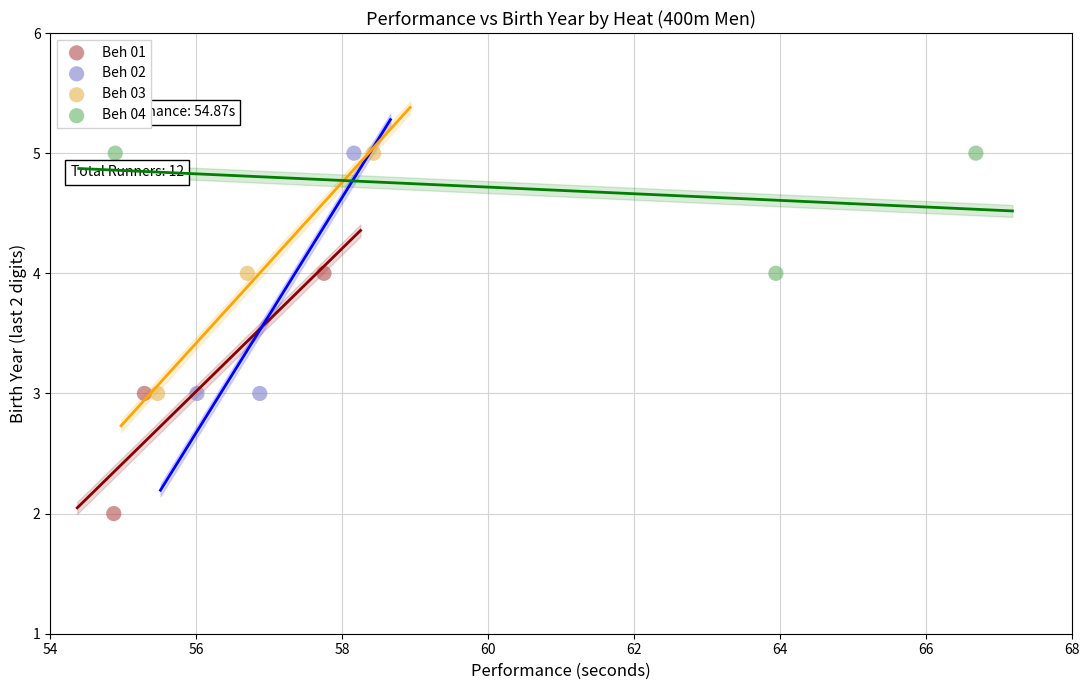

Which series reaches the minimum Y coordinate?

Beh 01